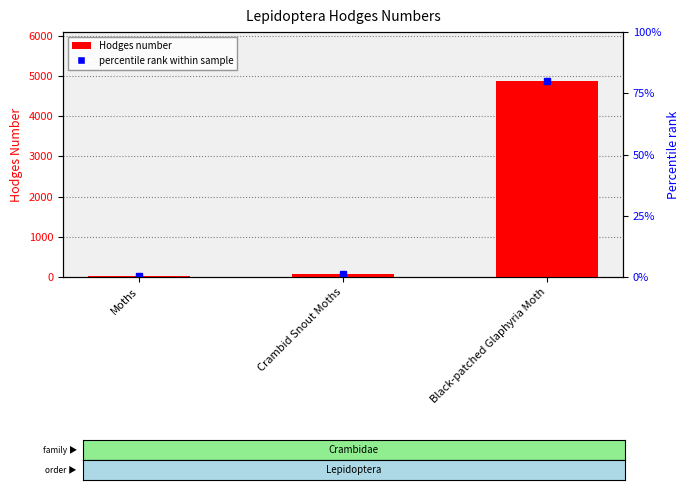

List the labels in order of value, smallest first.

Moths, Crambid Snout Moths, Black-patched Glaphyria Moth